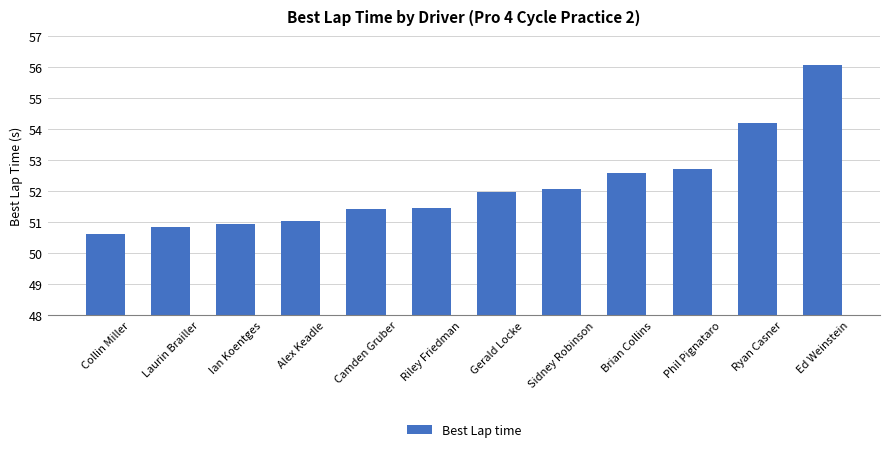

What is the average value?

52.2